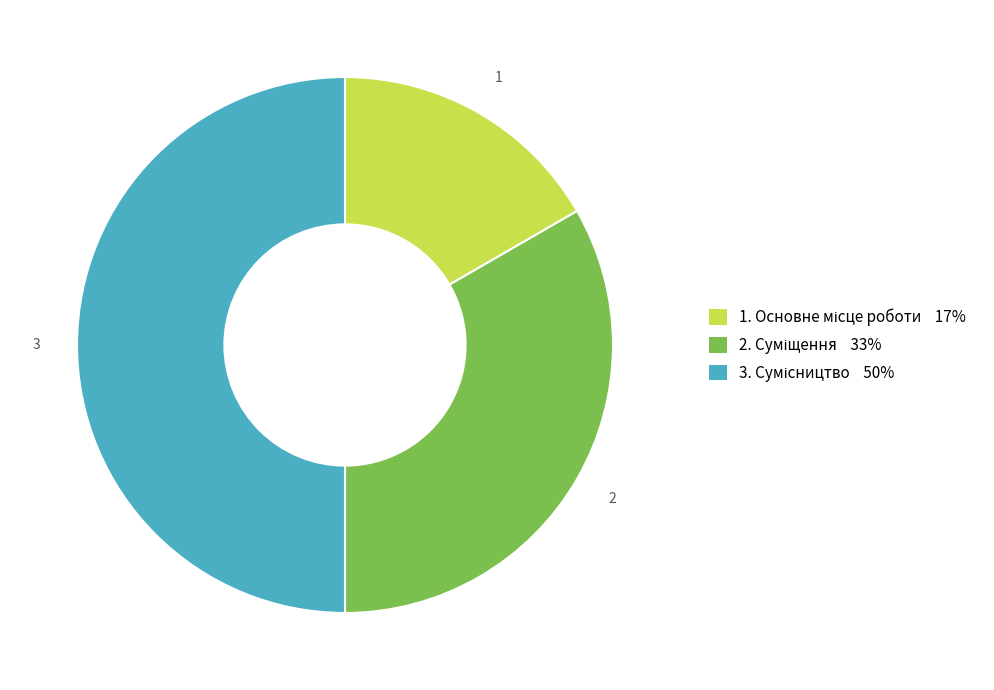

How many slices are in this pie chart?

3